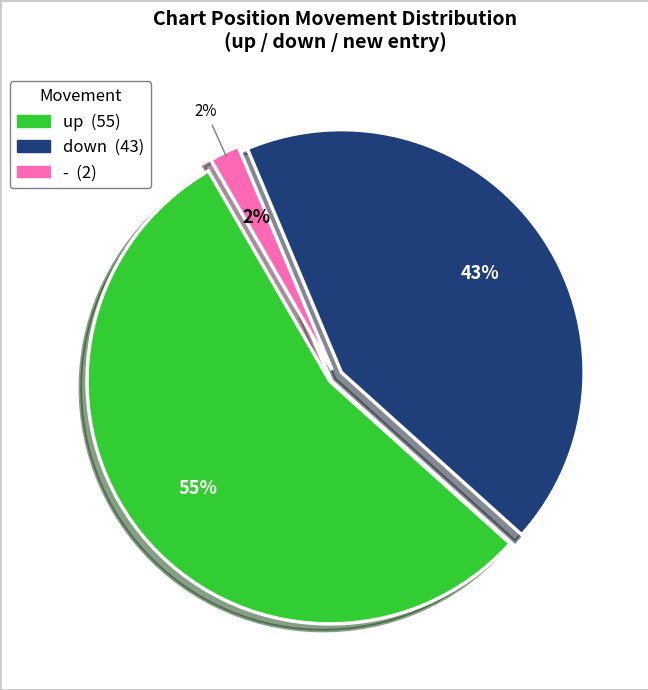

What percentage is the up slice, to the nearest percent?

55%